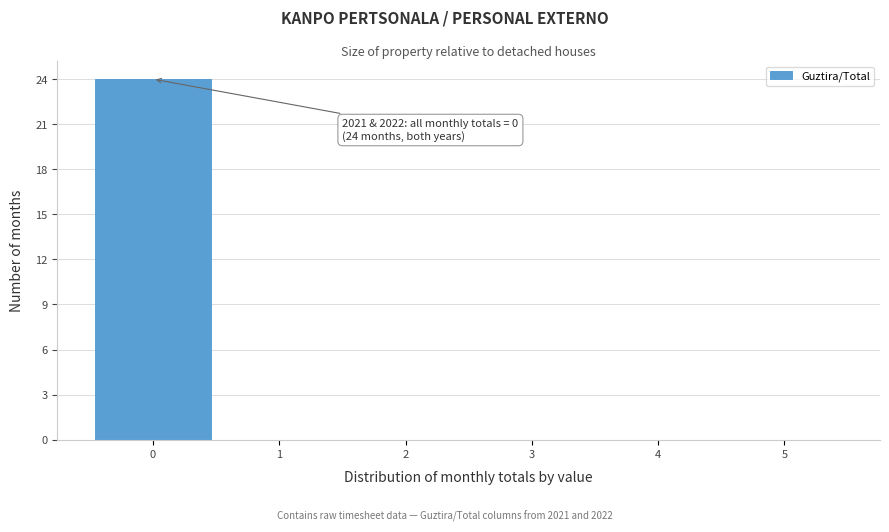

Which range on the x-axis has the tallest bar?

-0.5 to 0.5